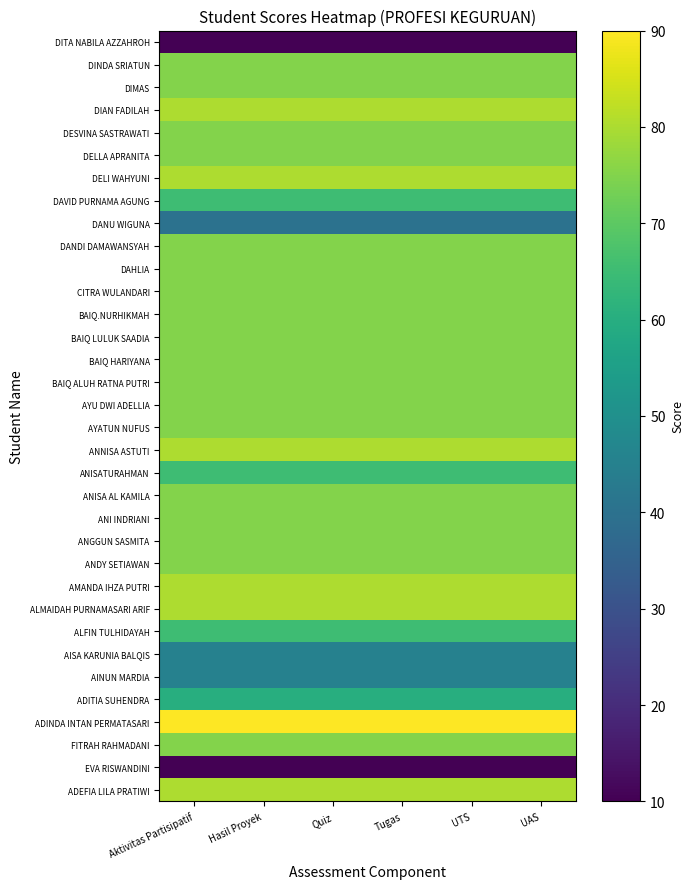

Count the number of data series in this chart.

34